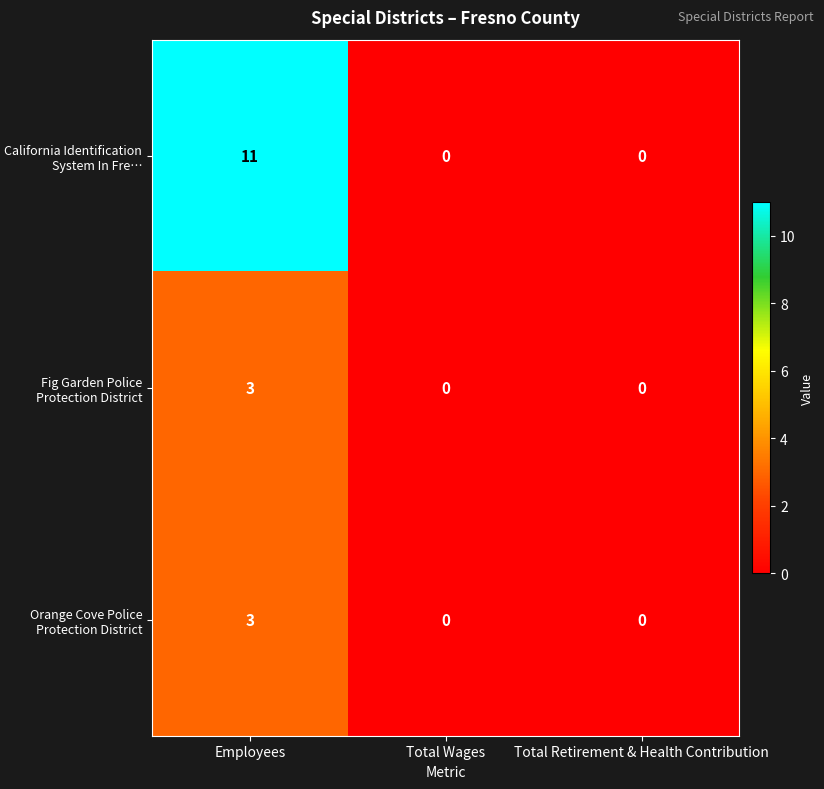

Reading left to right, extract all data points from this chart.

California Identification System In Fre…: 11	0	0
Fig Garden Police Protection District: 3	0	0
Orange Cove Police Protection District: 3	0	0